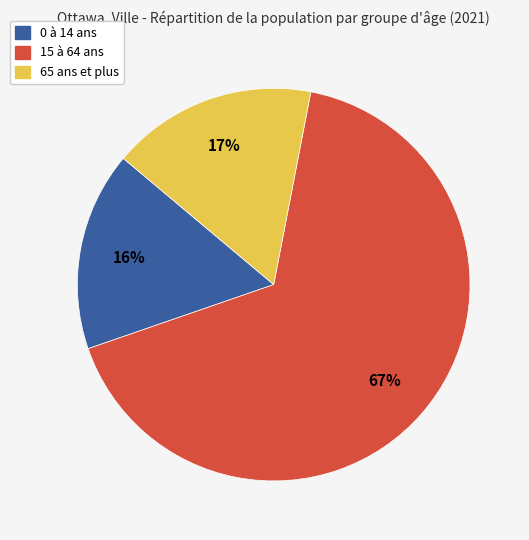

What percentage is the 0 à 14 ans slice, to the nearest percent?

16%